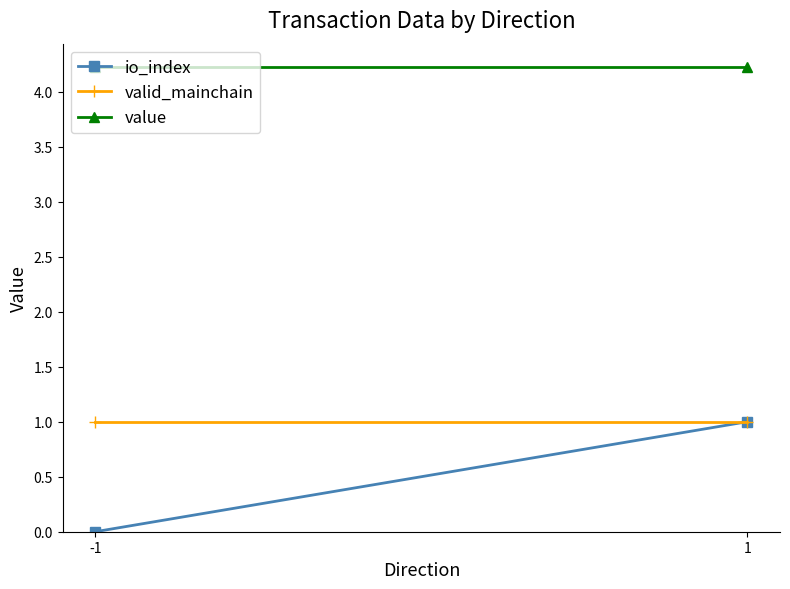

How many data points does each series have?

2